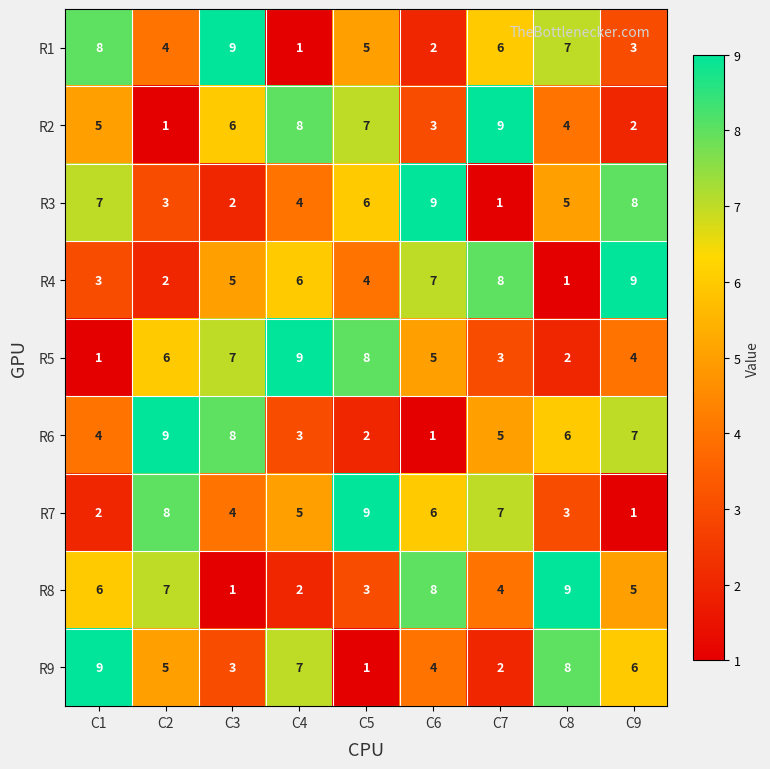

Between C6 and C7, which series saw the biggest shift?

R3